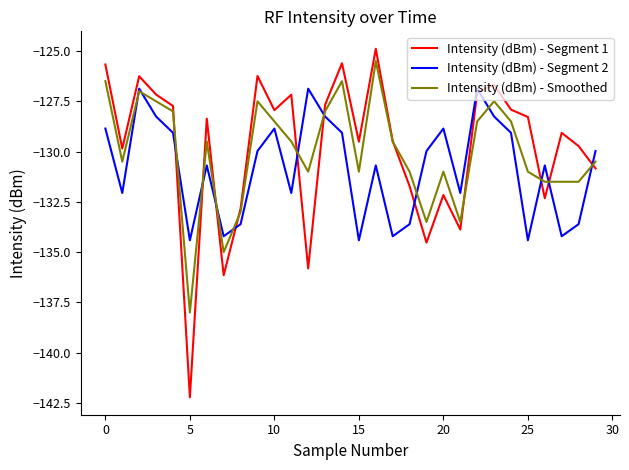

True or false: Intensity (dBm) - Segment 1 has more than 2 interior local peaks.

True